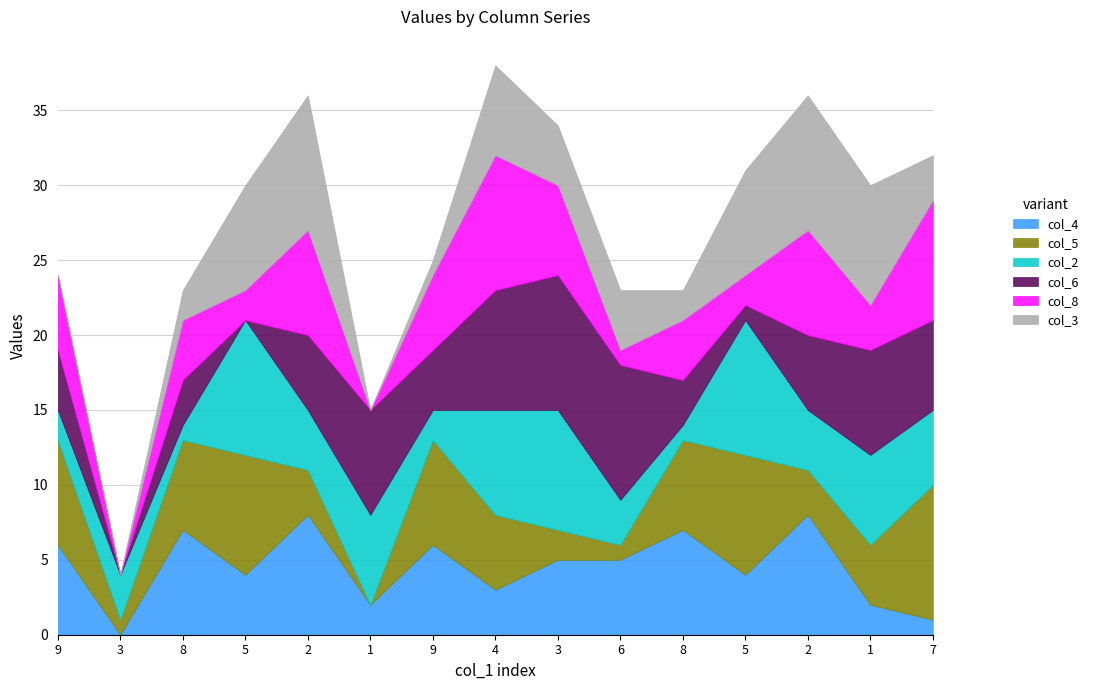

Is it true that col_4 equals 5 at 6?

True